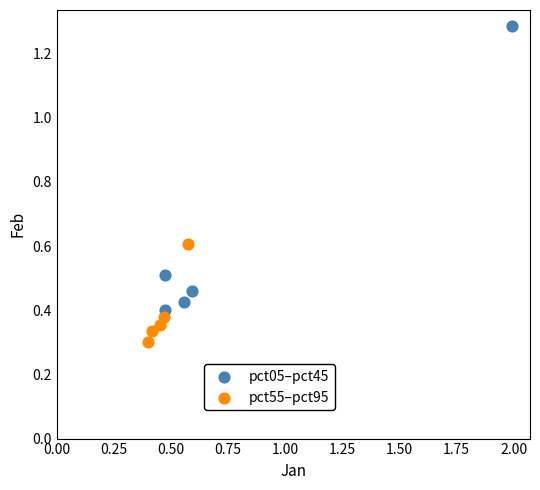

What are all the series names shown in the legend?

pct05–pct45, pct55–pct95